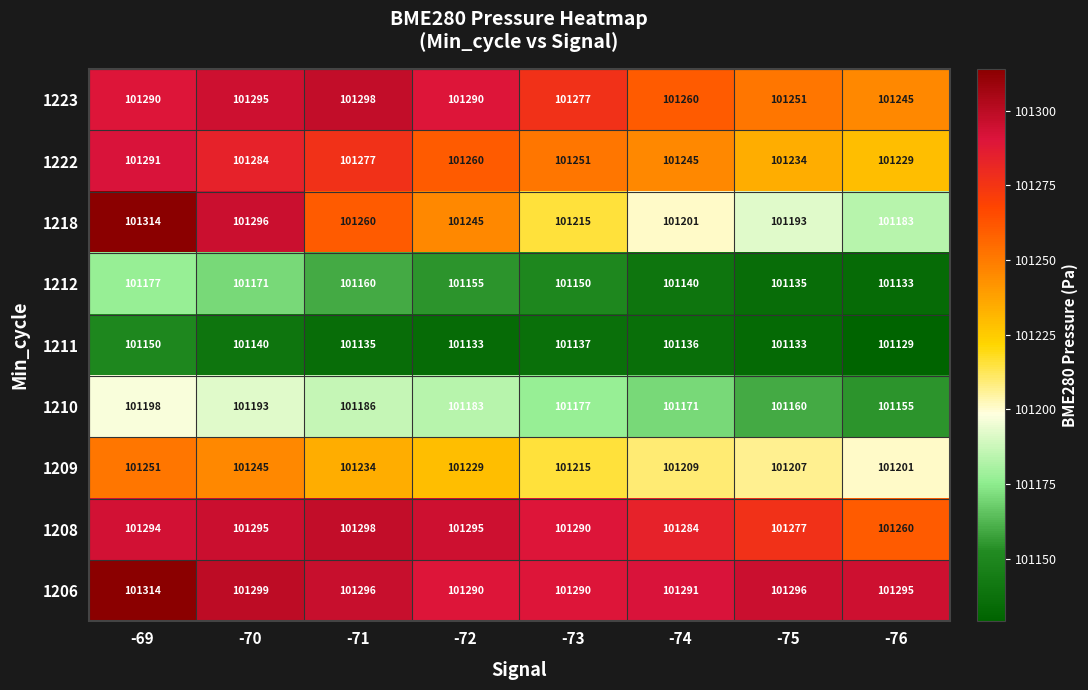

Rank the series at -76 from highest to lowest value.

1206, 1208, 1223, 1222, 1209, 1218, 1210, 1212, 1211